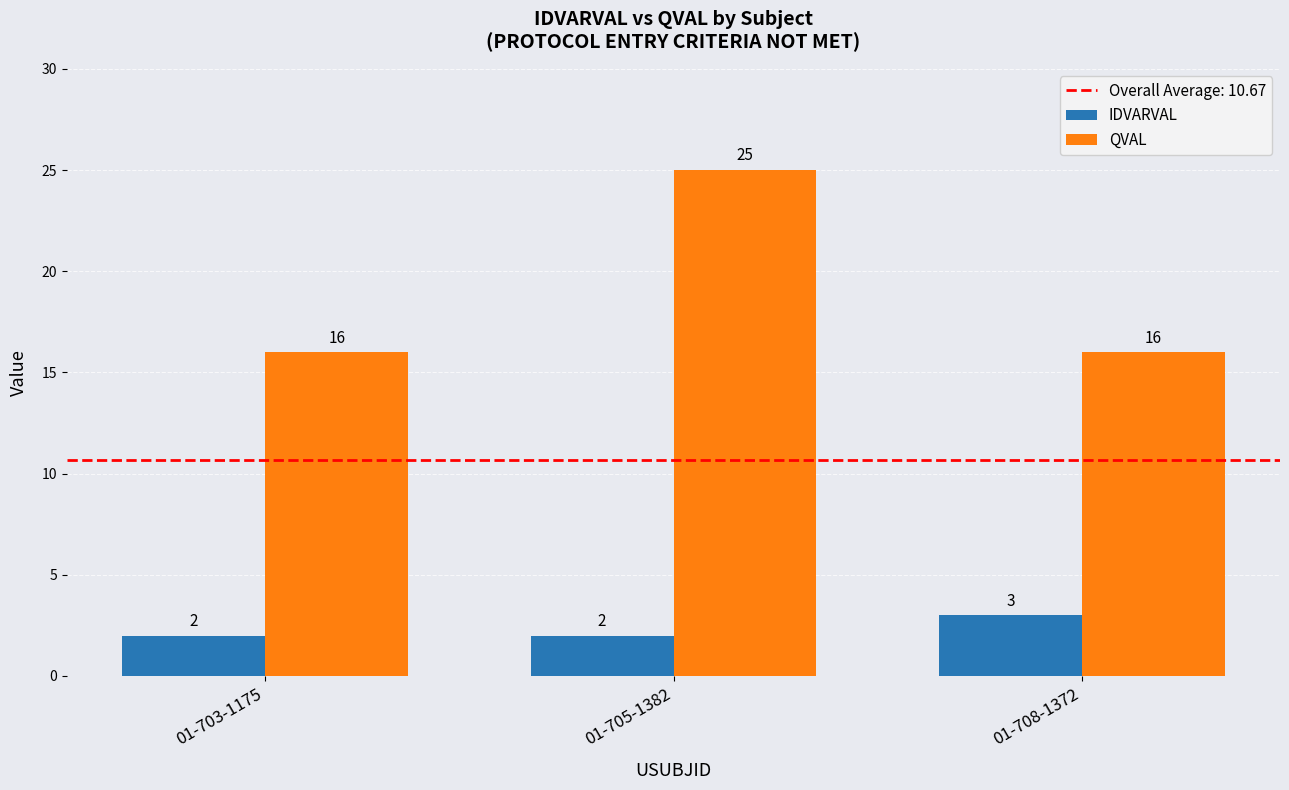

Reading left to right, transcribe all the data shown in this chart.

IDVARVAL: 2	2	3
QVAL: 16	25	16